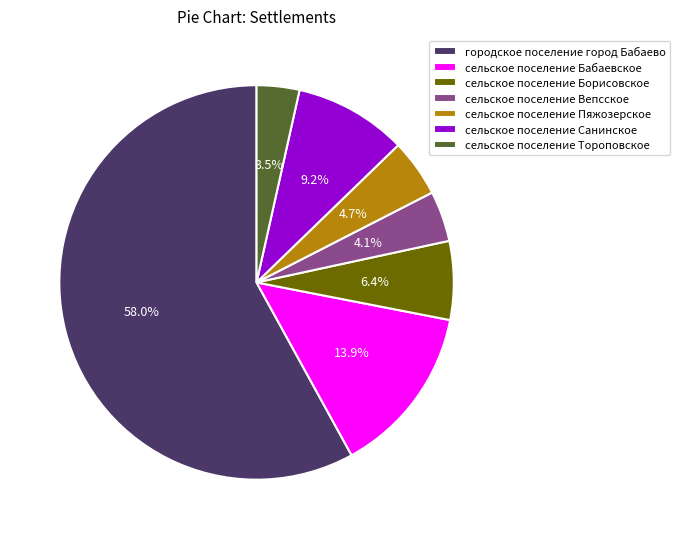

Which slice represents more than half of the pie?

городское поселение город Бабаево